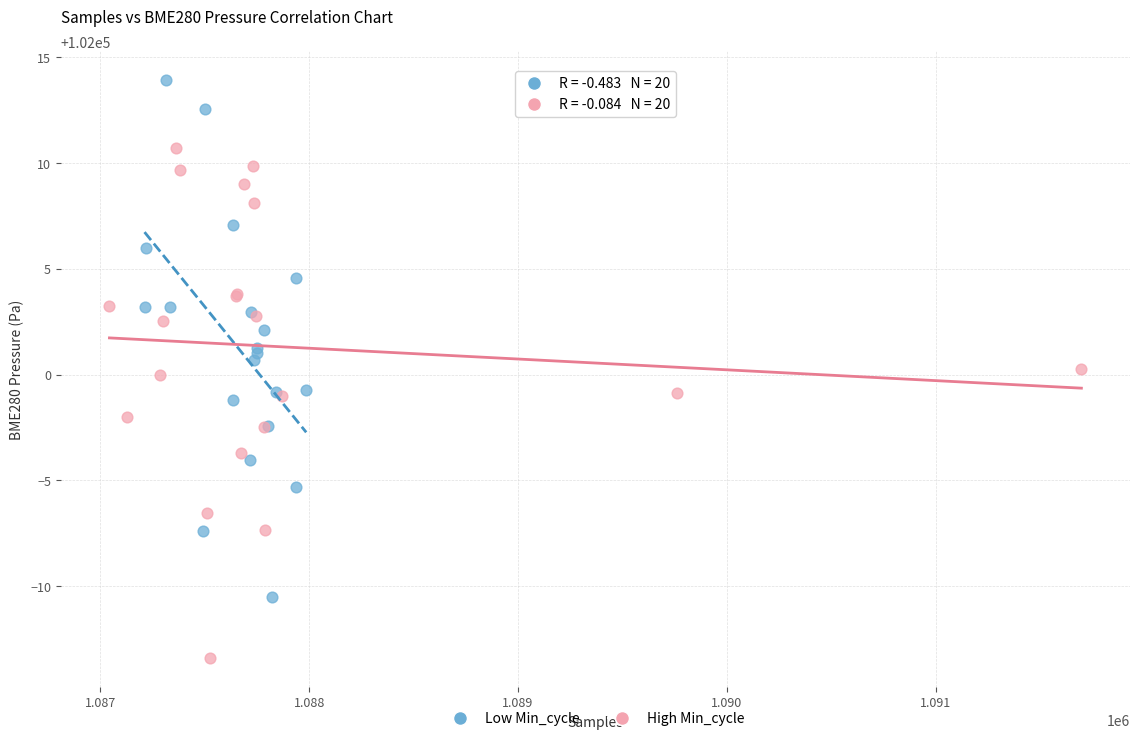

Which series contains the lowest Y value?

High Min_cycle